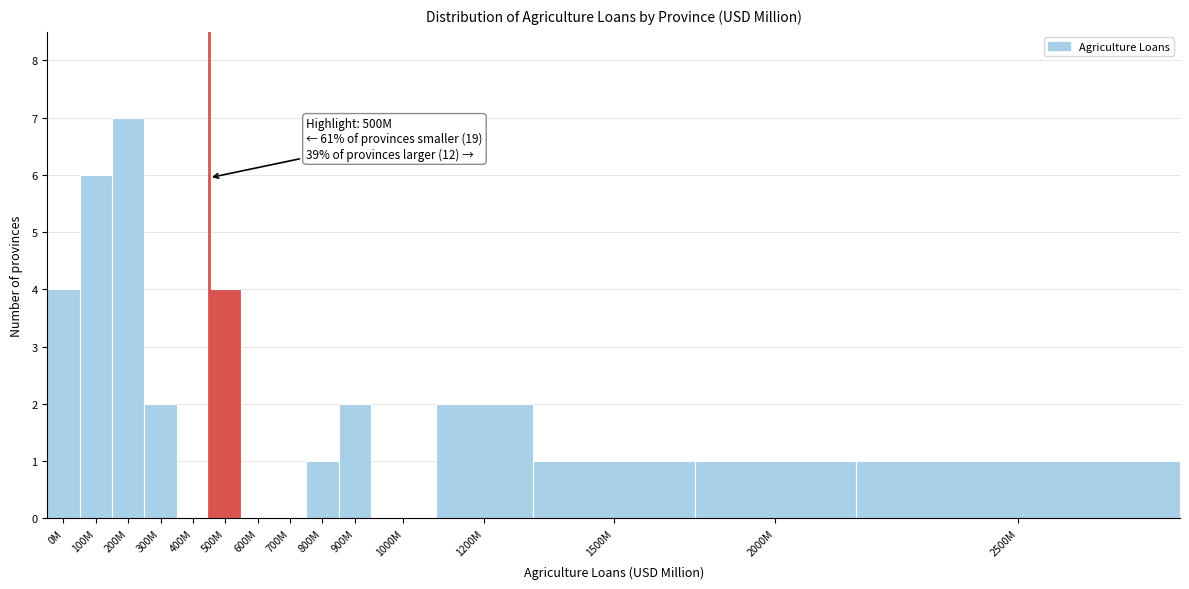

Reading right to left, list all the values displayed in this chart.

2500M=1	2000M=1	1500M=1	1200M=2	1000M=0	900M=2	800M=1	700M=0	600M=0	500M=4	400M=0	300M=2	200M=7	100M=6	0M=4